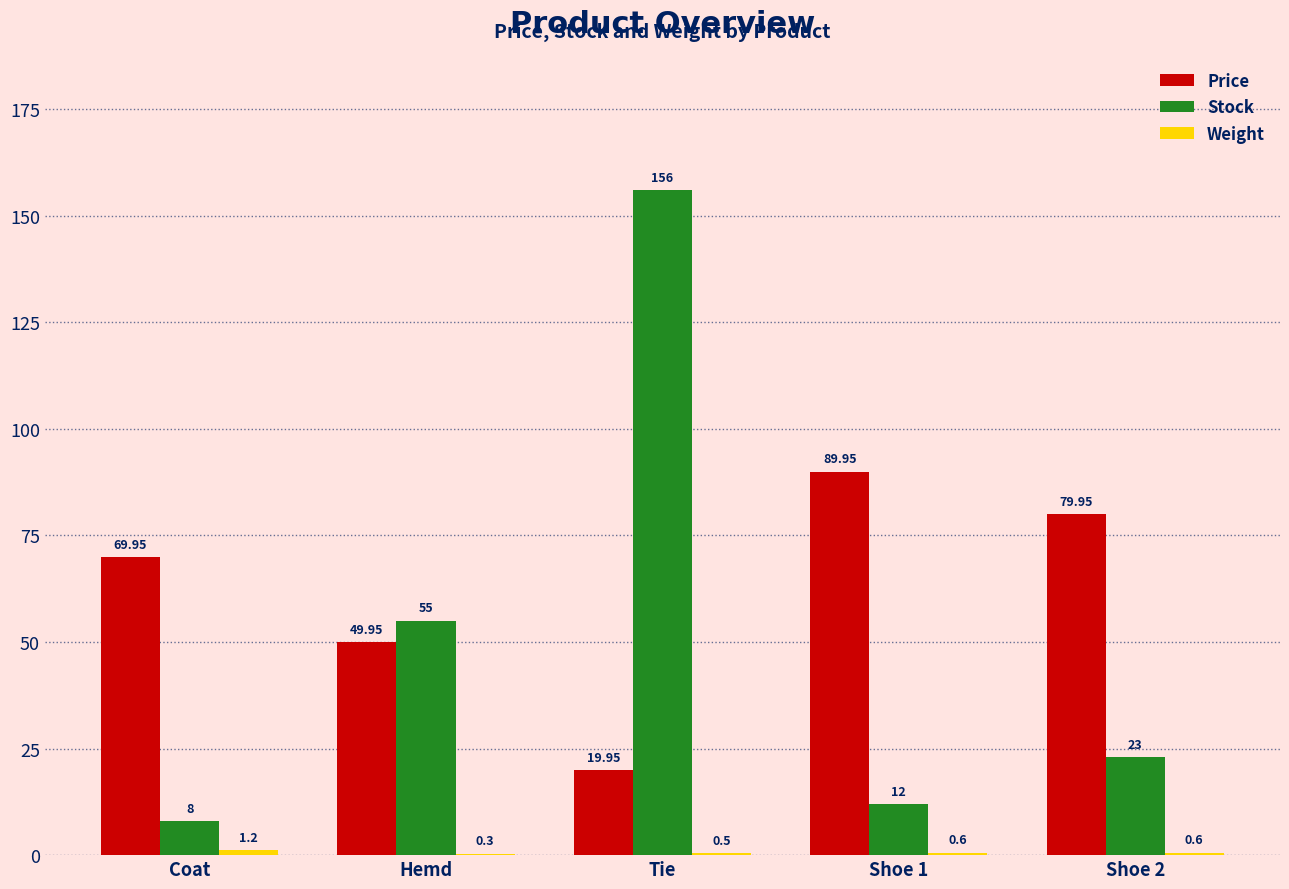

Which series has the largest total across all categories?

Price